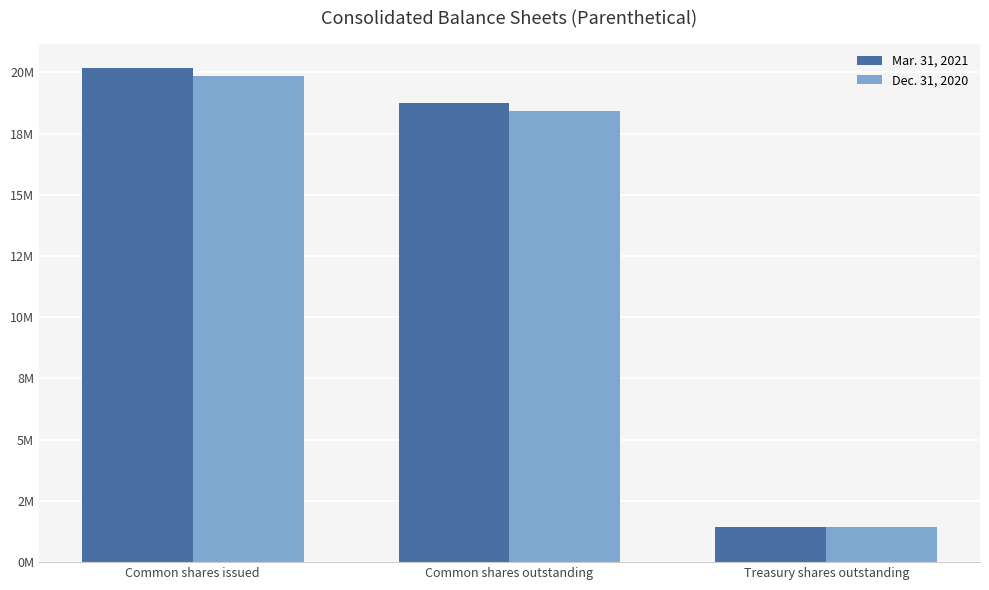

What is the label of the 1st bar from the left?

Common shares issued